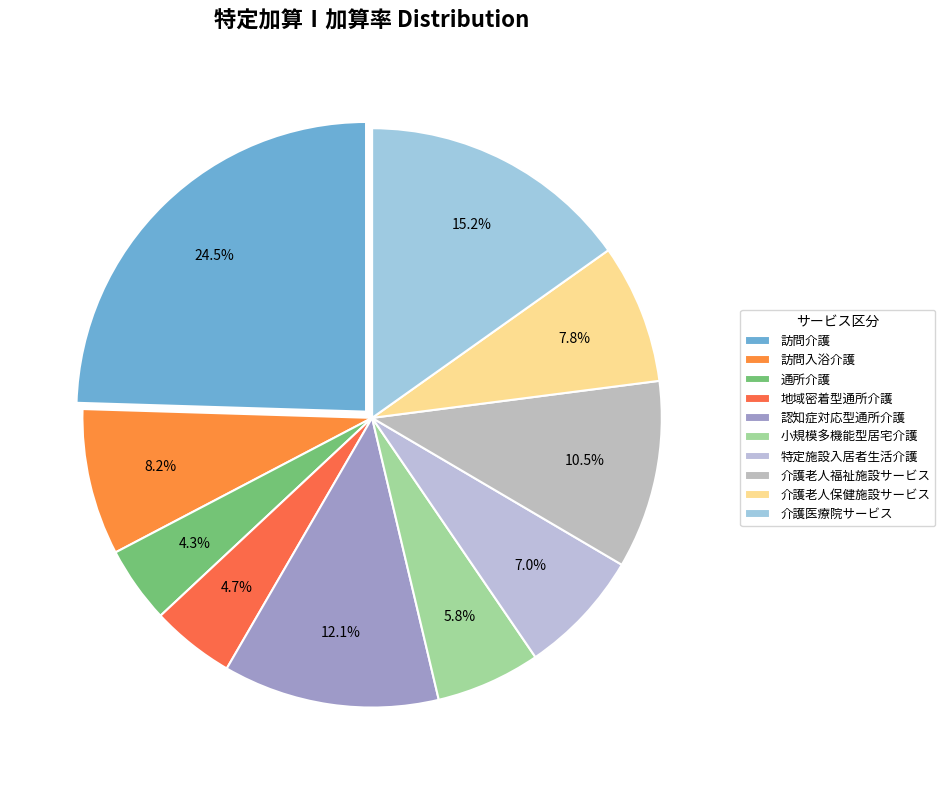

Is there a majority slice in this chart?

No